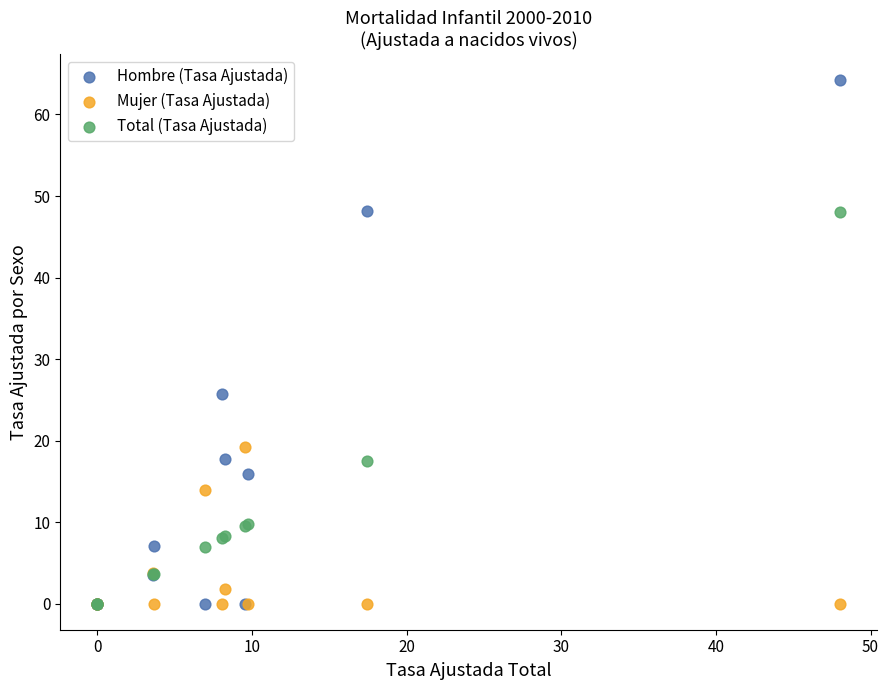

In the Hombre (Tasa Ajustada) series, what Y value is closest to 32?

25.7